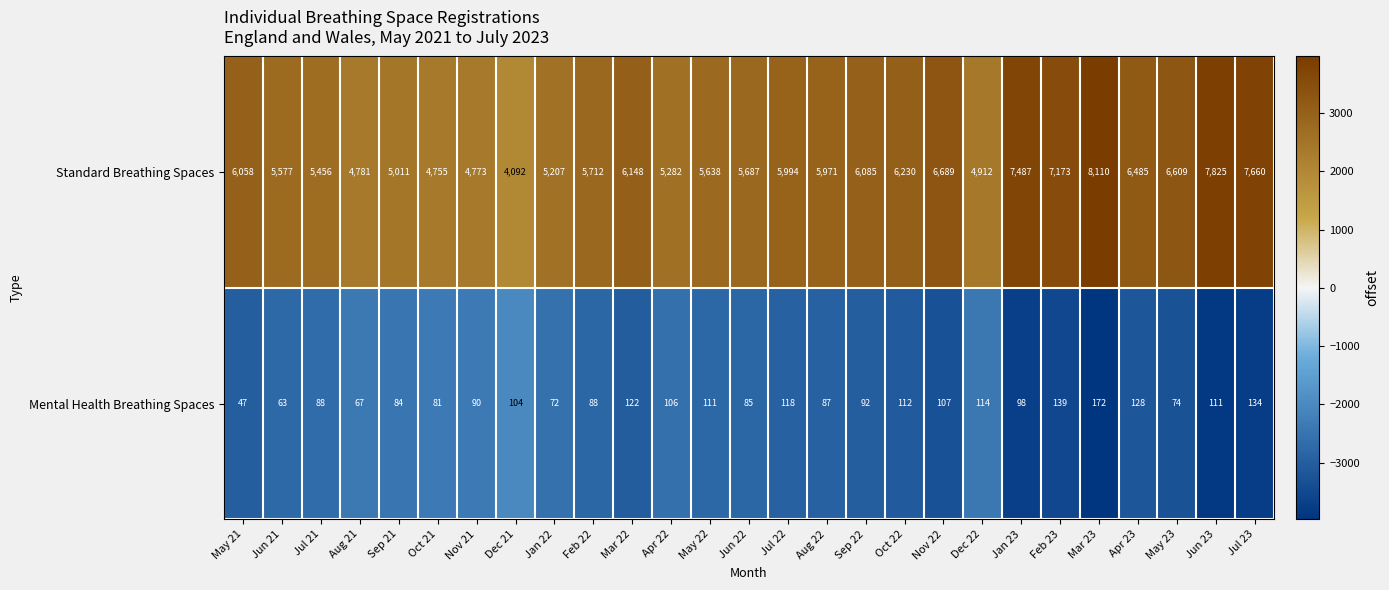

What is the minimum value for Standard Breathing Spaces?

4092